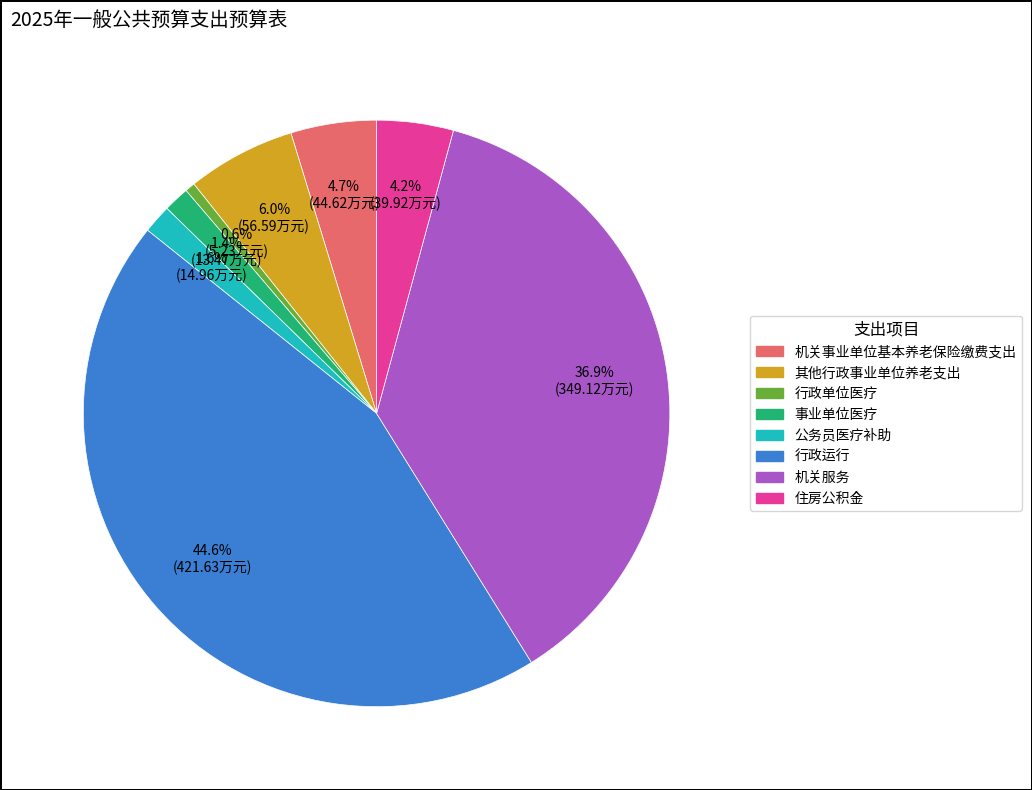

What is the ratio of the value at 其他行政事业单位养老支出 to the value at 行政运行?

0.1